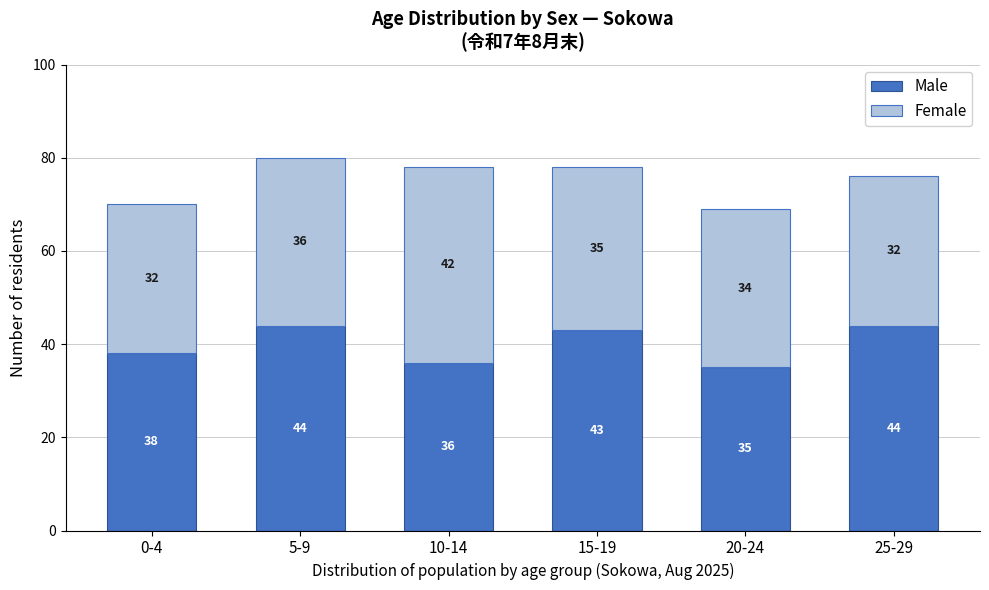

Reading left to right, what are the values for Male?

38	44	36	43	35	44